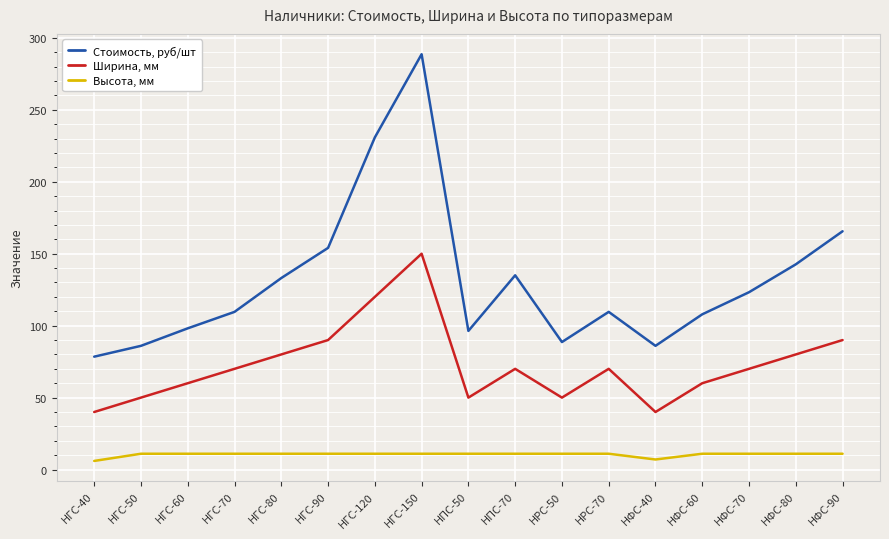

Which series has the largest range (max minus min)?

Стоимость, руб/шт